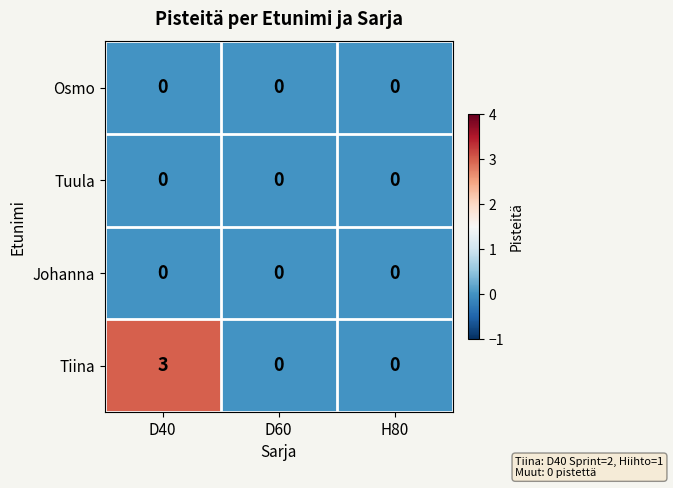

The value of Tiina at H80 is 0. True or false?

True